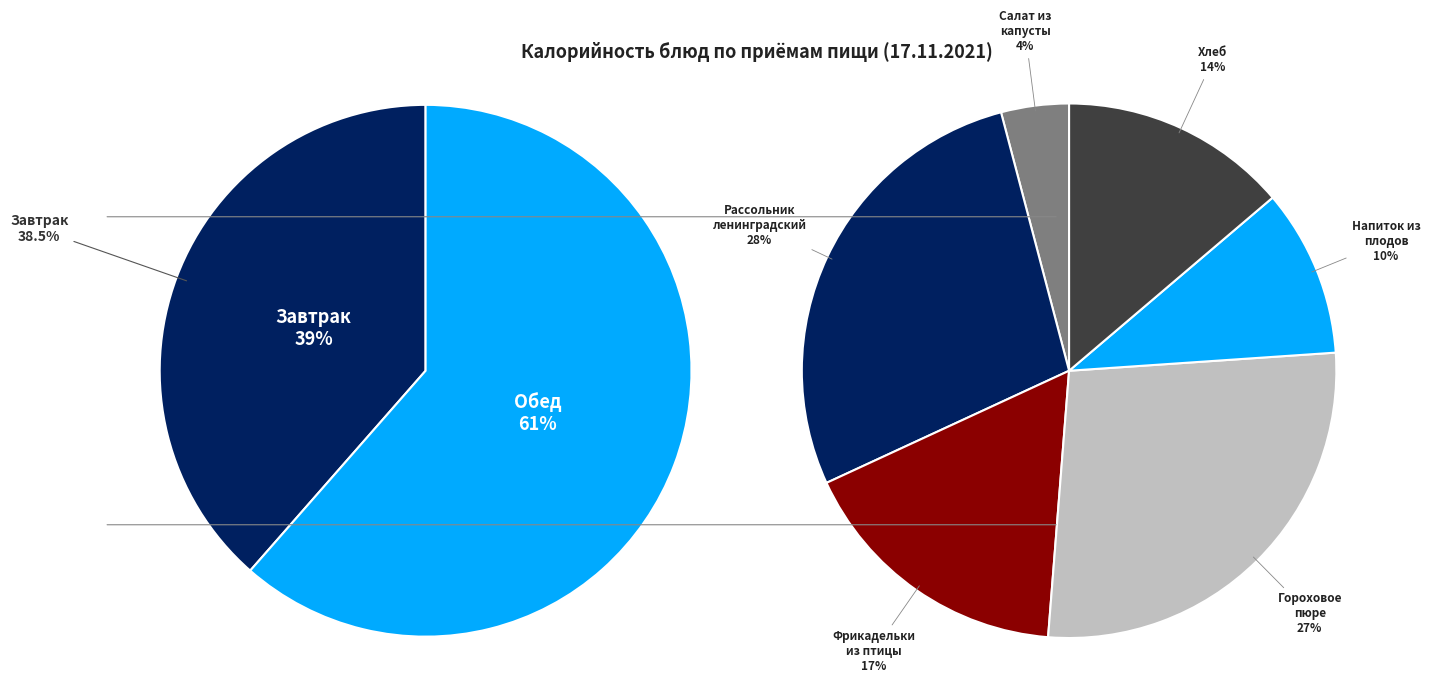

To the nearest percent, what is the average slice percentage?

25%